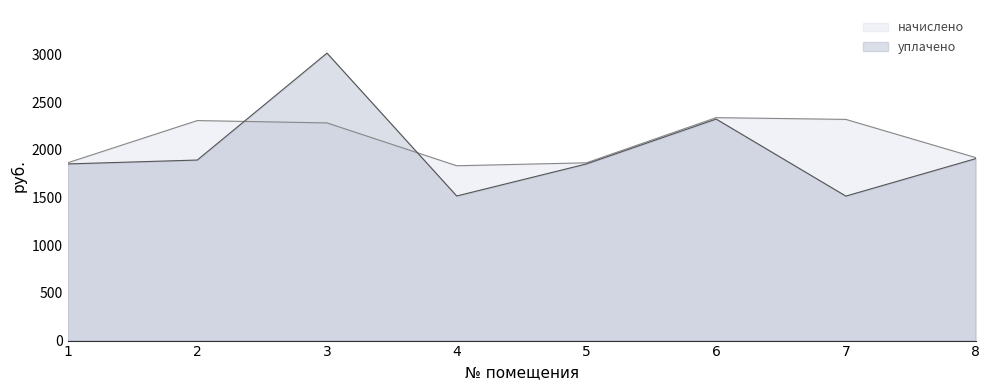

What is the difference between the highest and lowest values at 4?

317.4